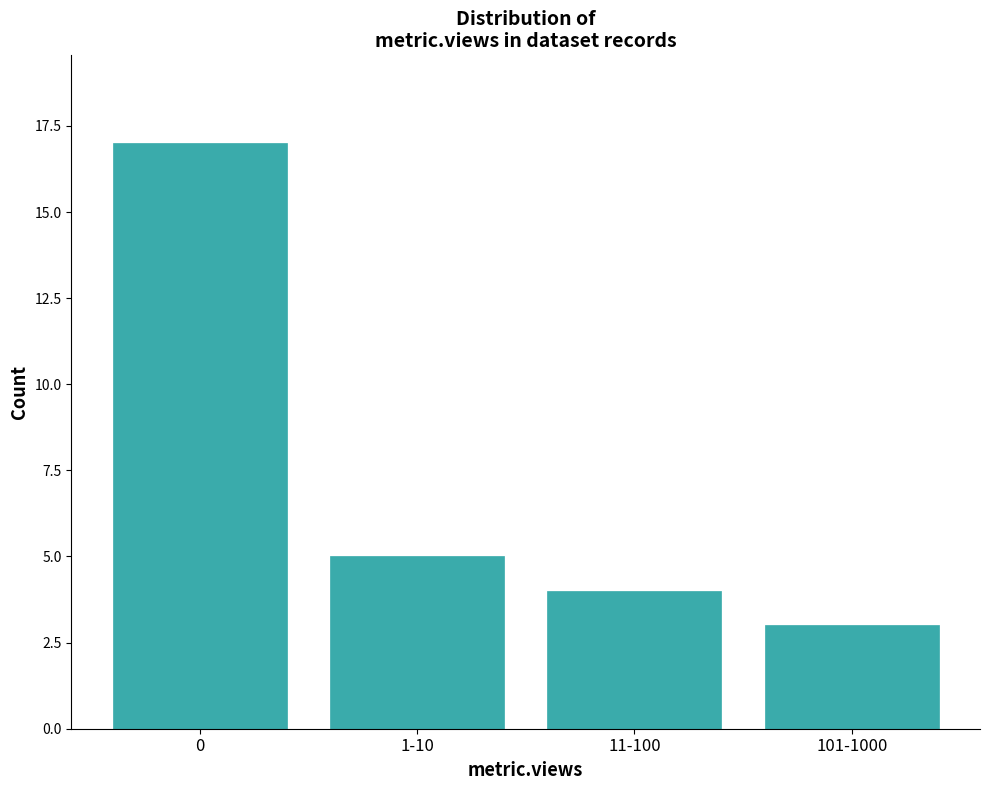

Reading left to right, extract all data points from this chart.

0=17	1-10=5	11-100=4	101-1000=3